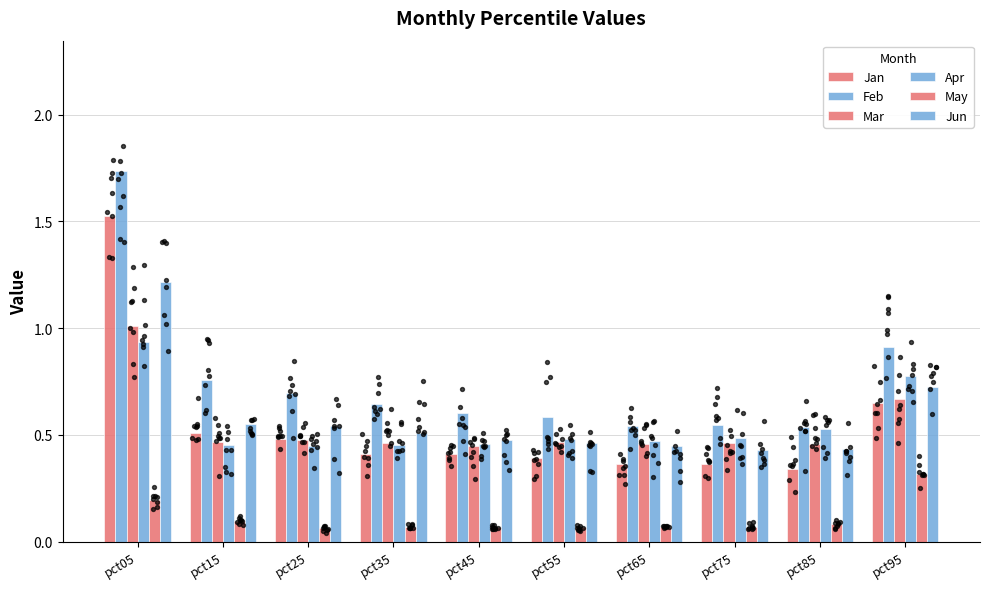

Which series reaches the maximum Y coordinate?

Feb